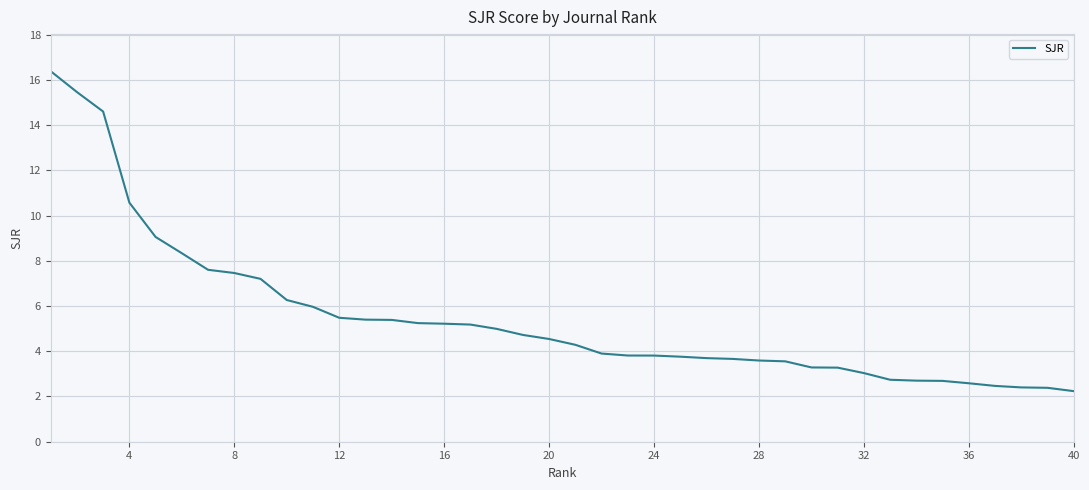

What is the difference between the maximum and minimum values?

14.2